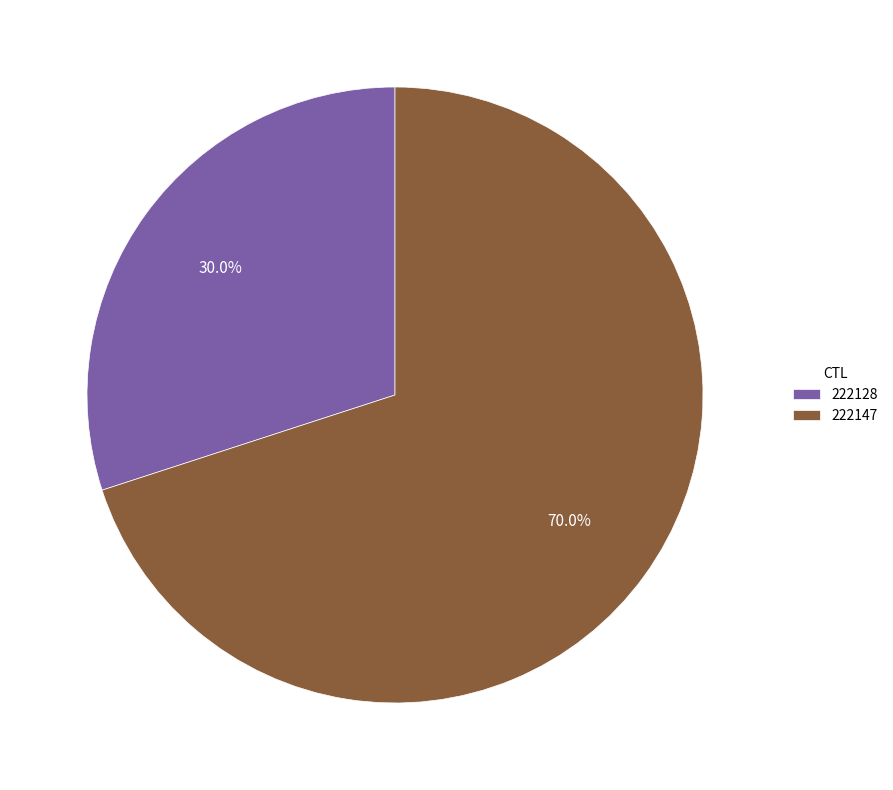

Count the number of slices in the pie.

2